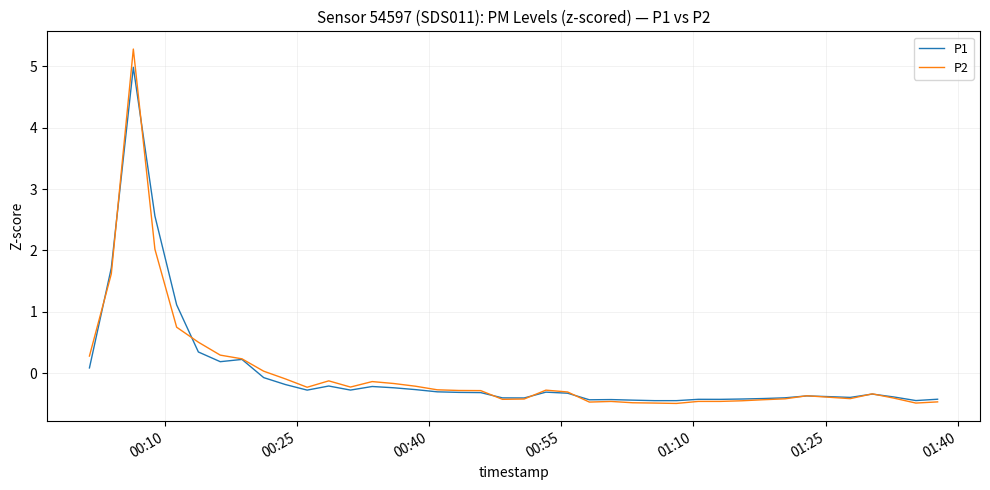

What is the maximum value shown in the chart?

5.3